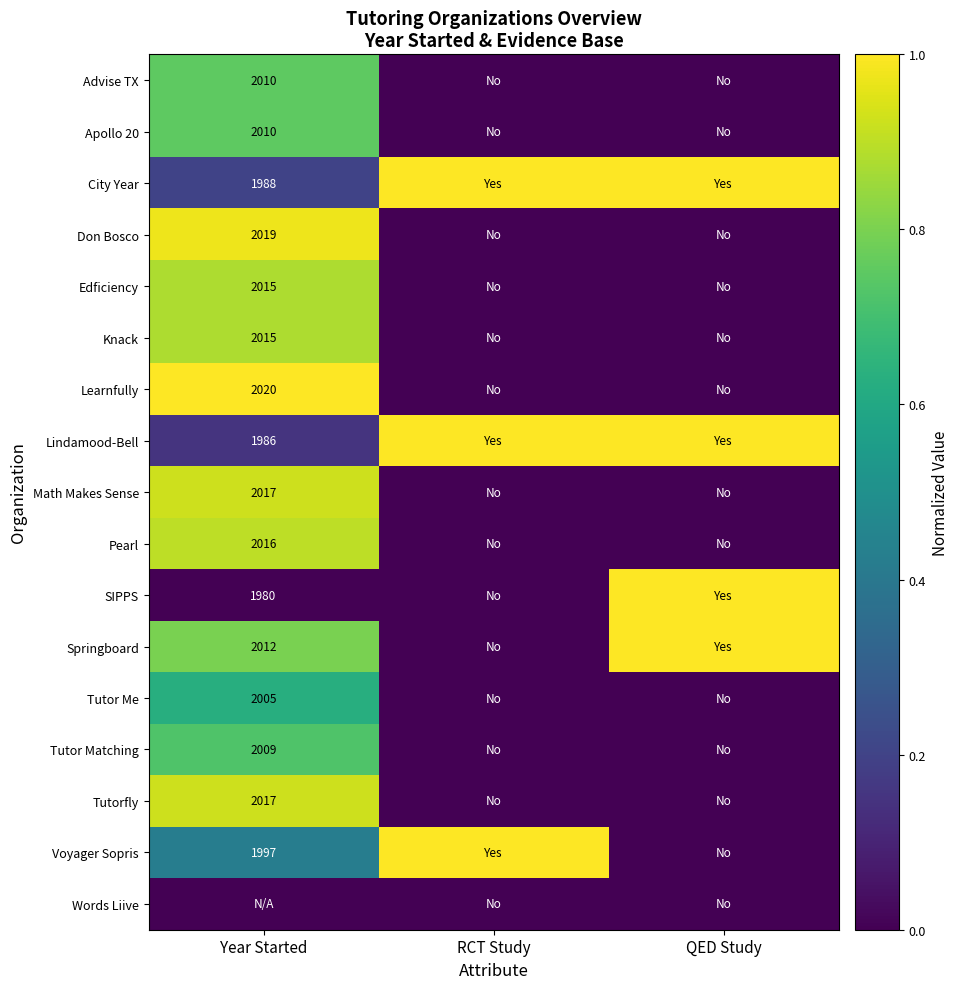

True or false: Tutorfly has a value of 2017 at Year Started.

True